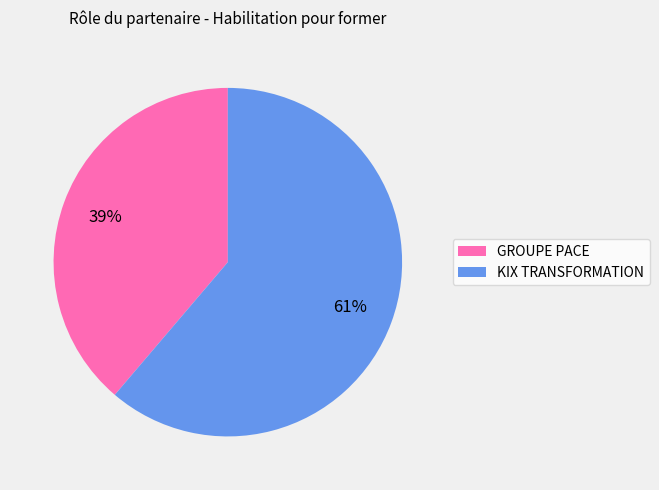

Rank the categories by value from highest to lowest.

KIX TRANSFORMATION, GROUPE PACE